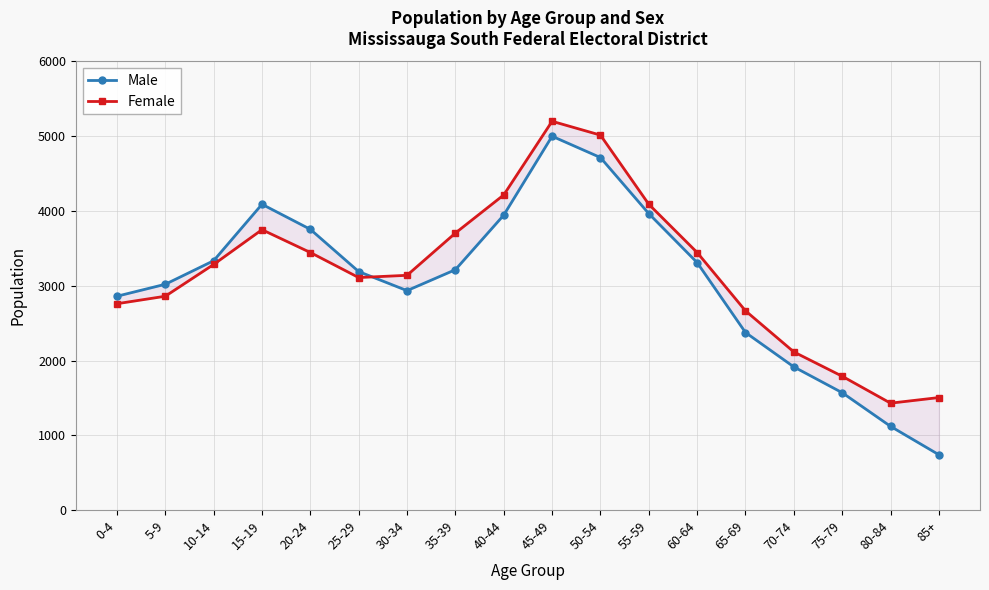

In Female, how many points are higher than both neighbors (excluding endpoints)?

2